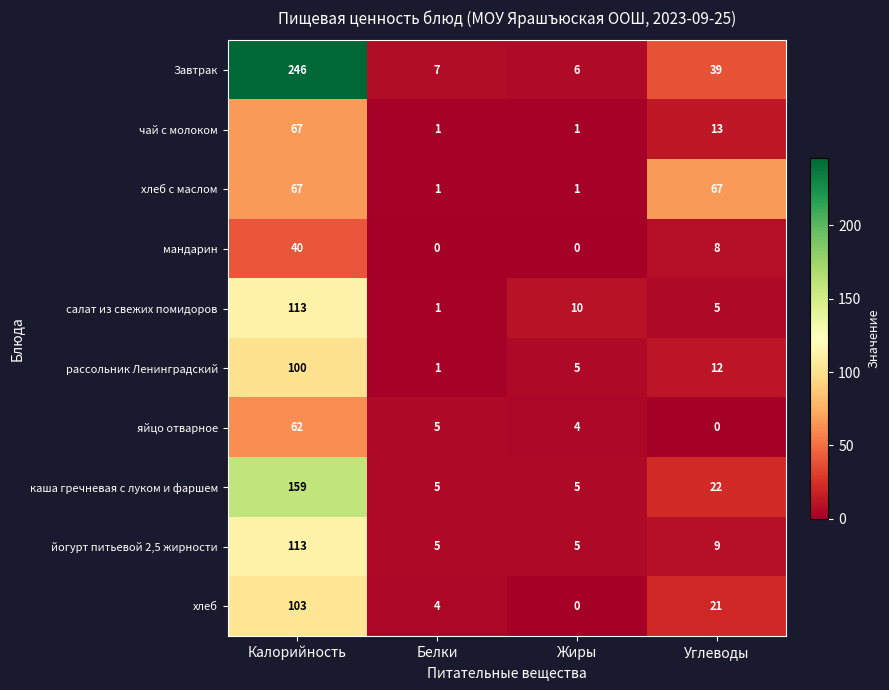

Which series has the largest range (max minus min)?

Завтрак